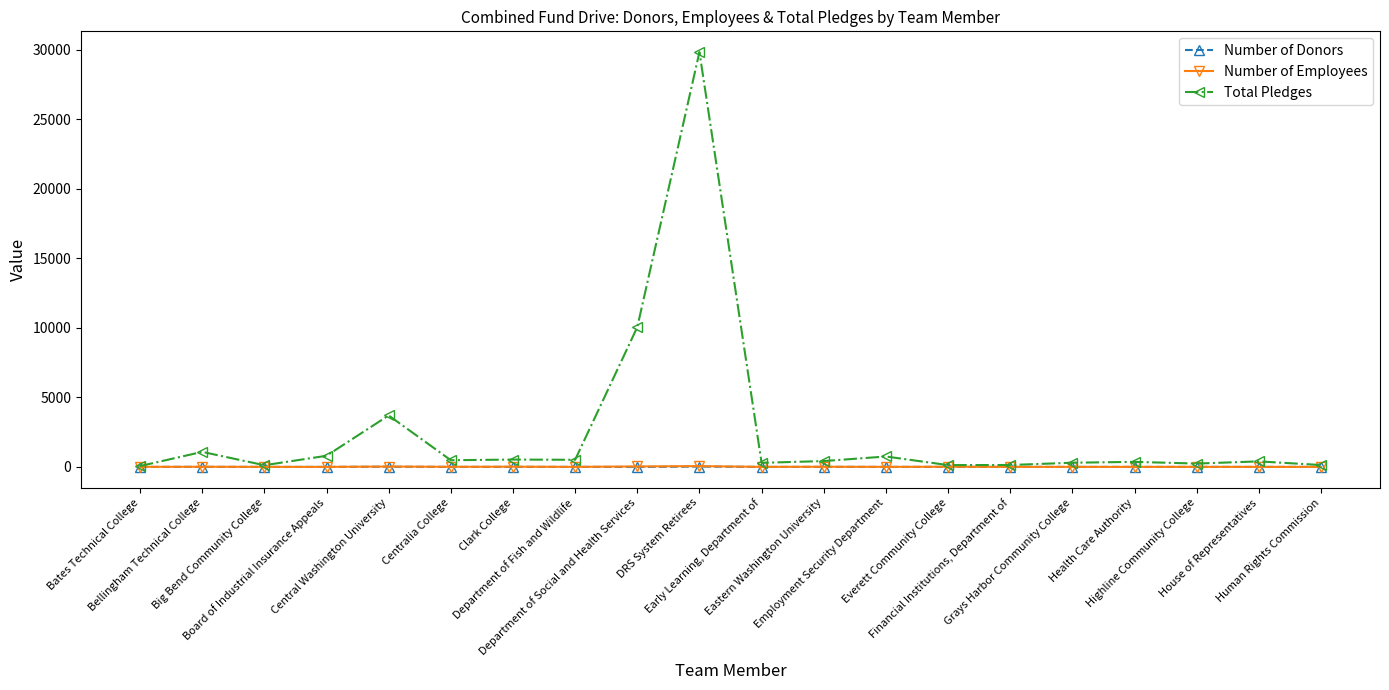

Which series has the largest total across all categories?

Total Pledges